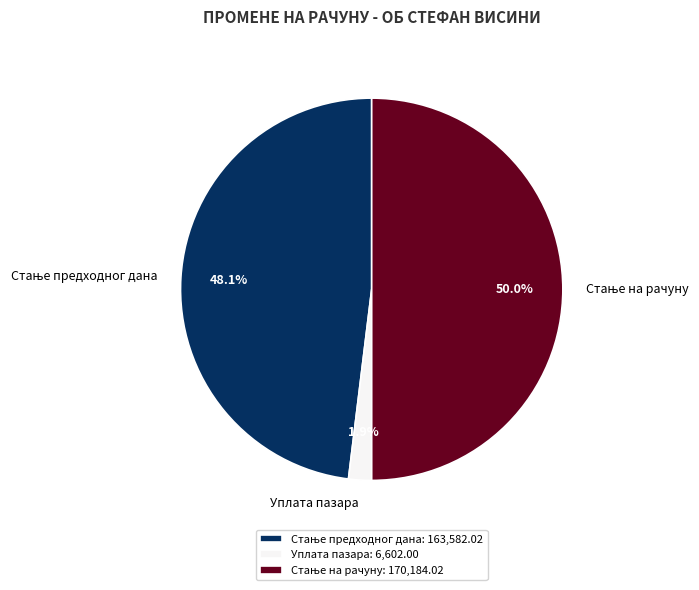

What percentage is NOT represented by Уплата пазара?

98.1%